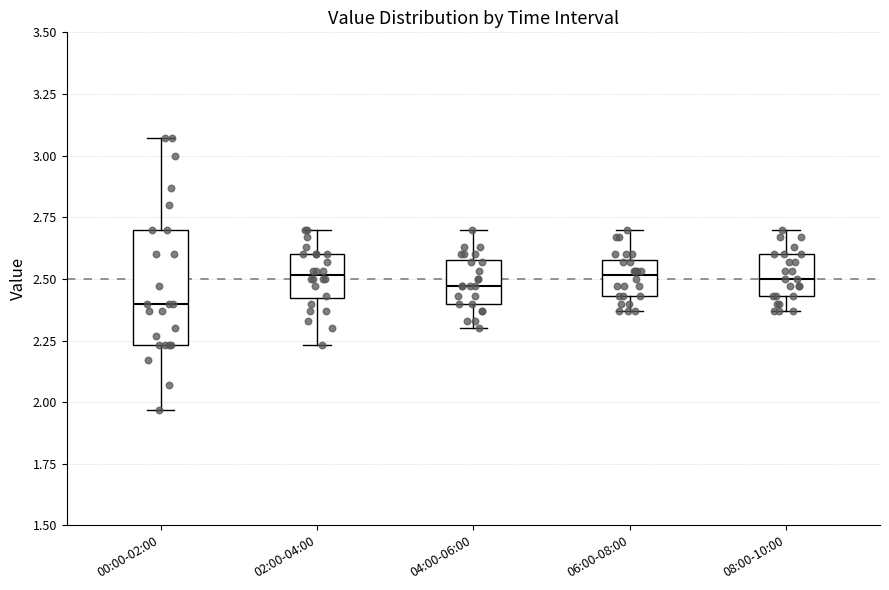

Where does the upper whisker of the box for 08:00-10:00 end on the y-axis? The values are not printed on the chart, so give them approximately, as read against the axis.

2.70